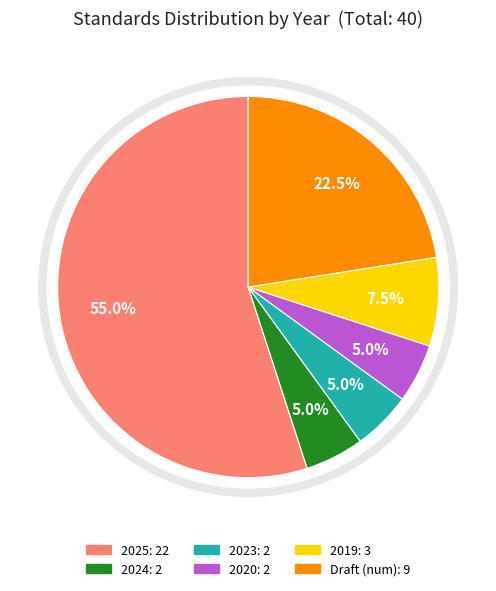

Is there a majority slice in this chart?

Yes